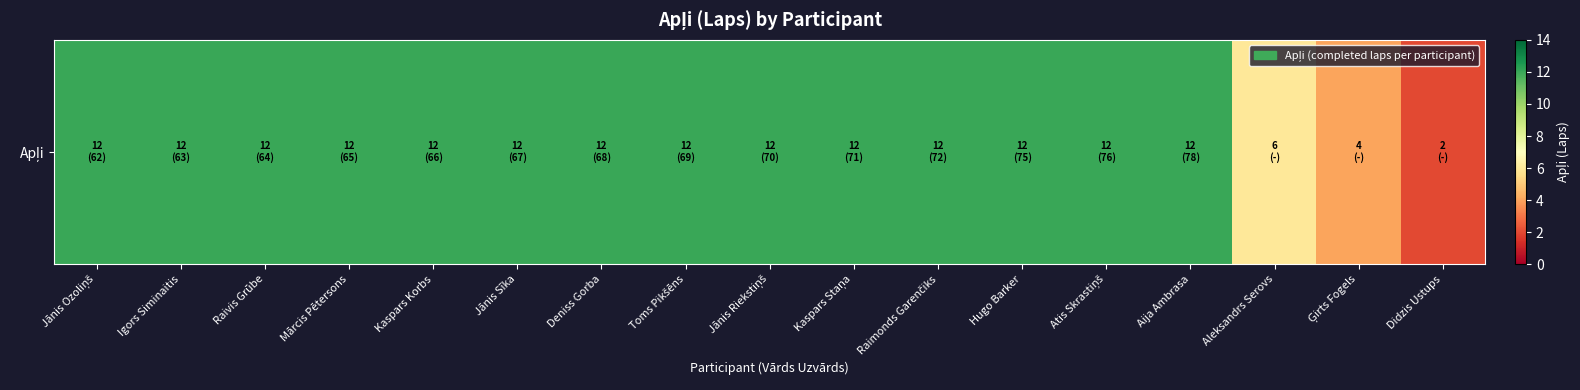

Reading left to right, transcribe all the data shown in this chart.

12	12	12	12	12	12	12	12	12	12	12	12	12	12	6	4	2